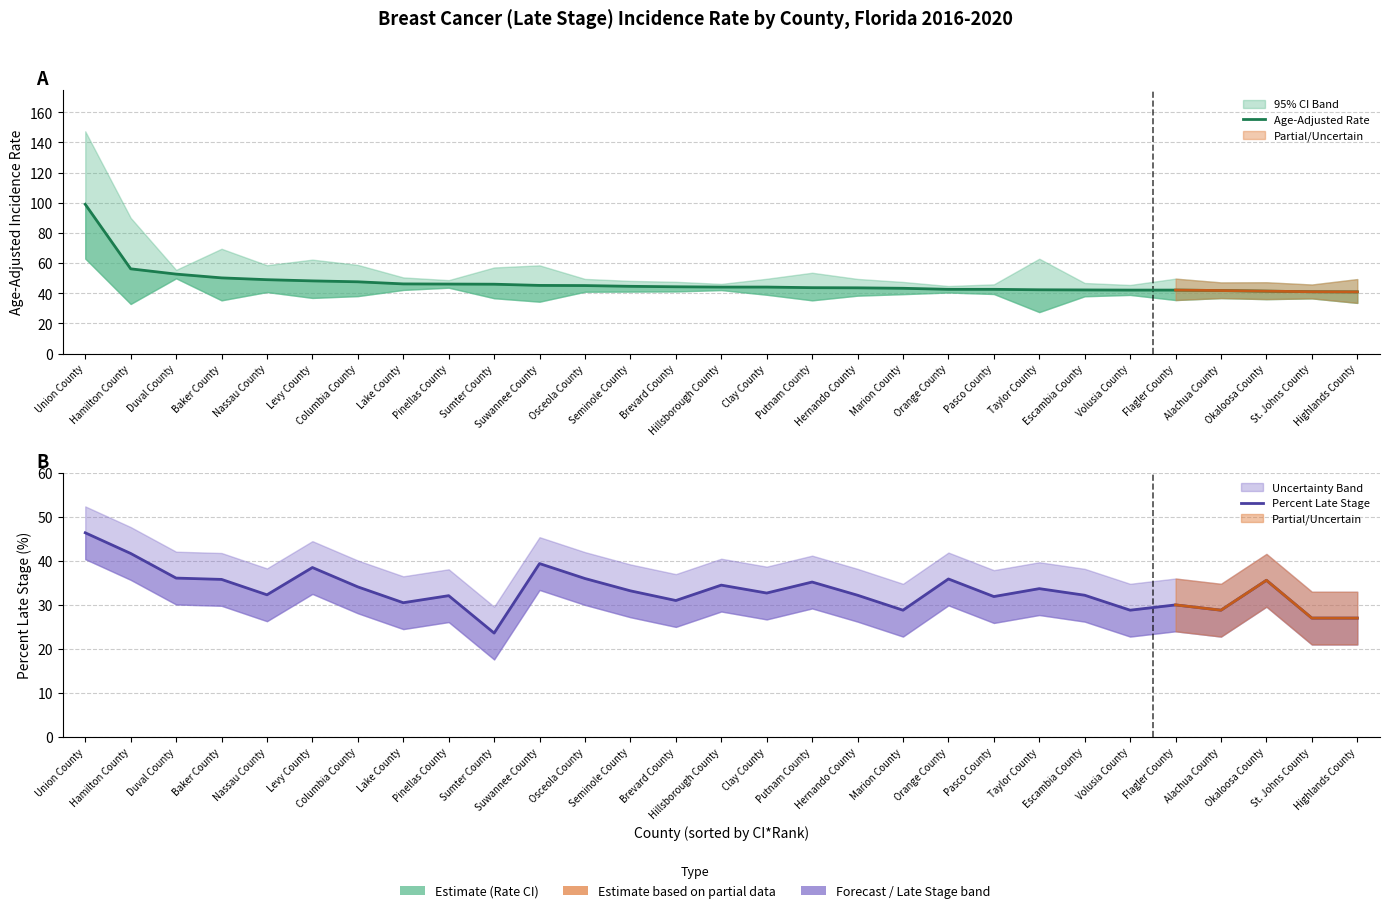

The value of Age-Adjusted Rate at Escambia County is 58.6. True or false?

False